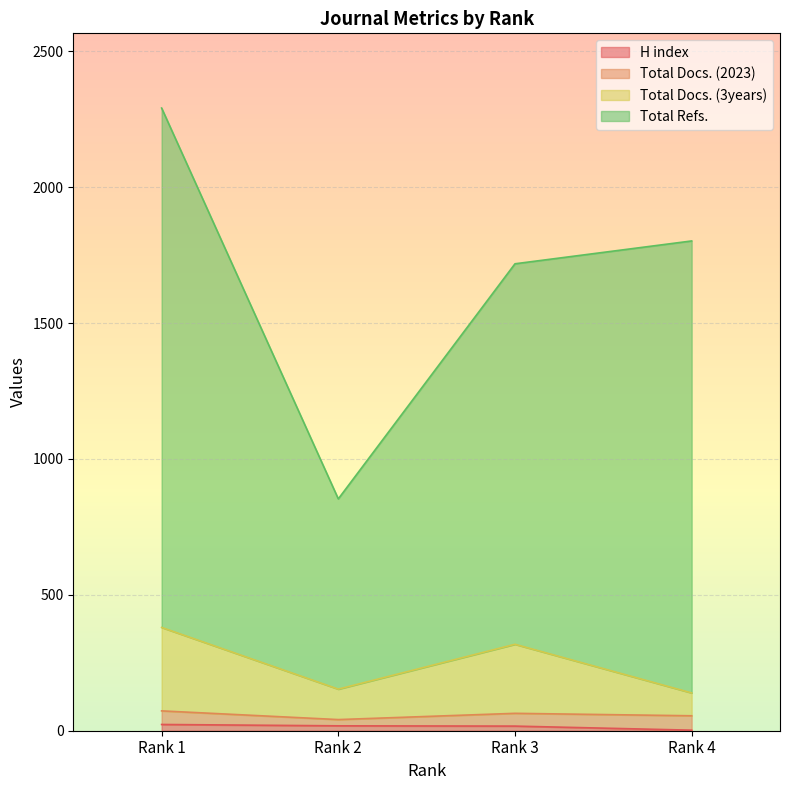

Does the chart display data point markers on the line(s)?

No